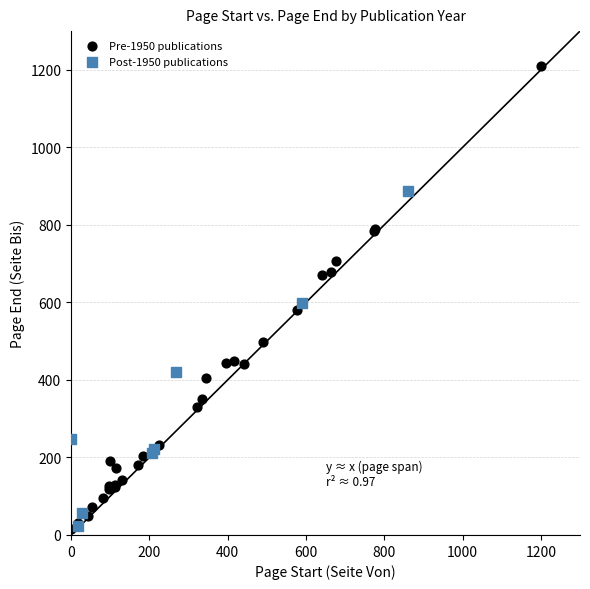

Which series has the largest Y range (max minus min)?

Pre-1950 publications